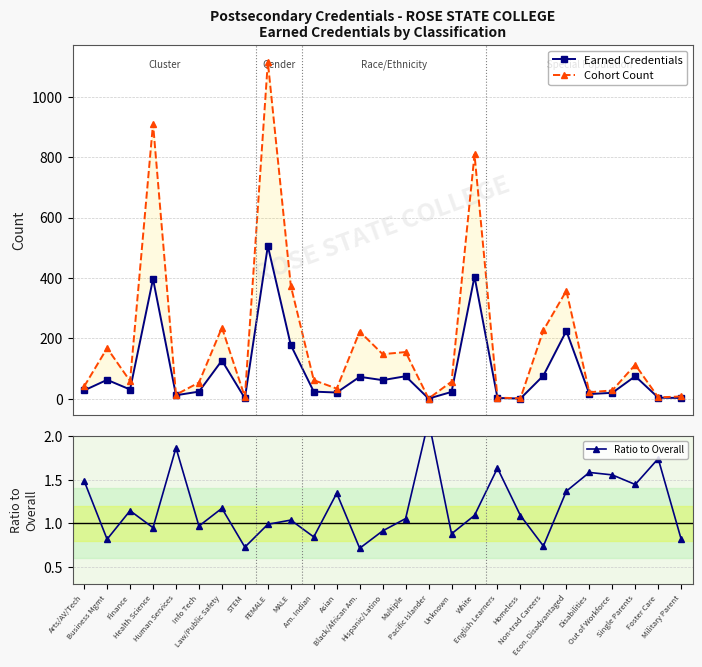

What is the maximum value shown in the chart?

1115.0